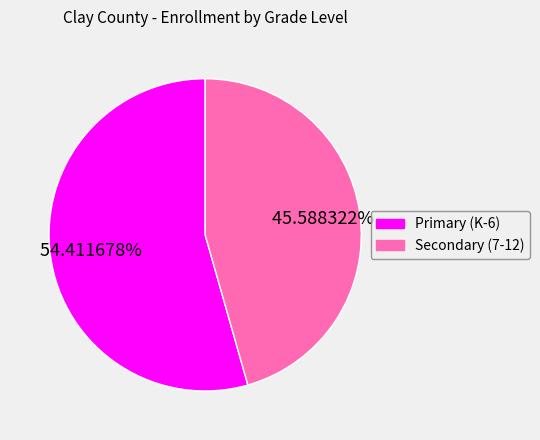

Is there a majority slice in this chart?

Yes